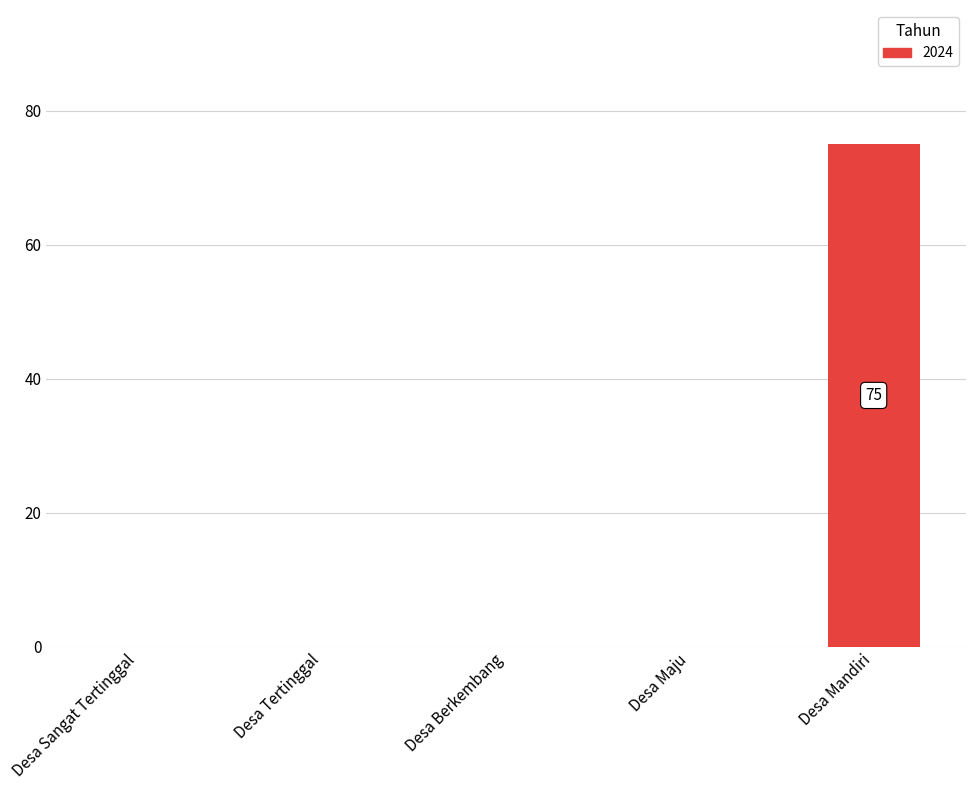

Between Desa Mandiri and Desa Berkembang, which is larger?

Desa Mandiri